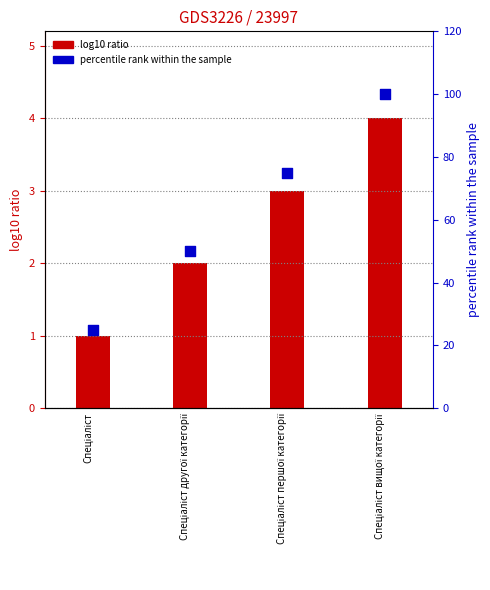

Which series has the widest spread of Y values?

percentile rank within the sample